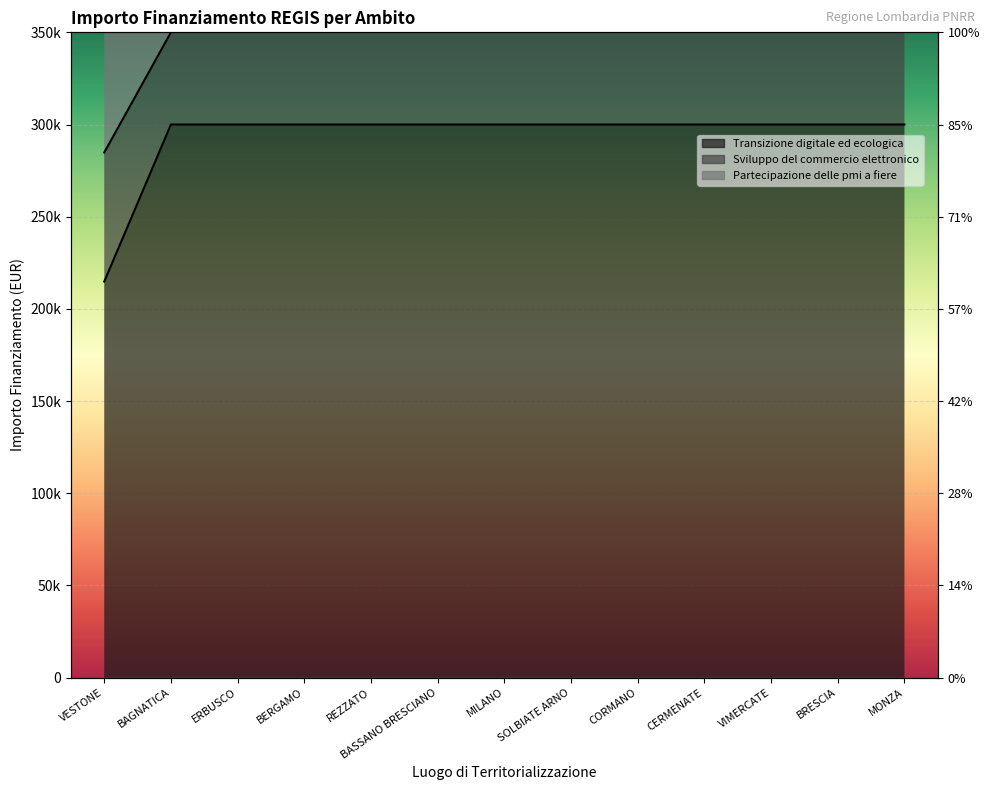

Is the value of Transizione digitale ed ecologica at MONZA greater than the value of Sviluppo del commercio elettronico at VESTONE?

Yes